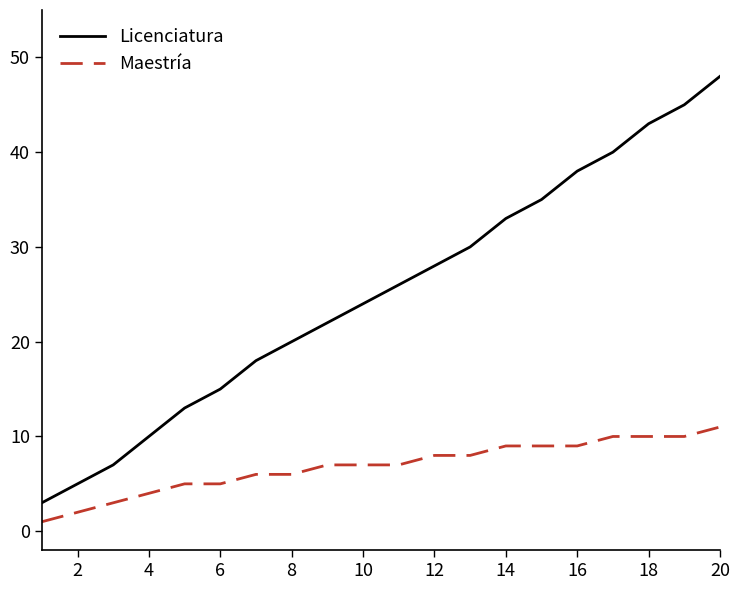

True or false: Licenciatura and Maestría cross at least once.

False